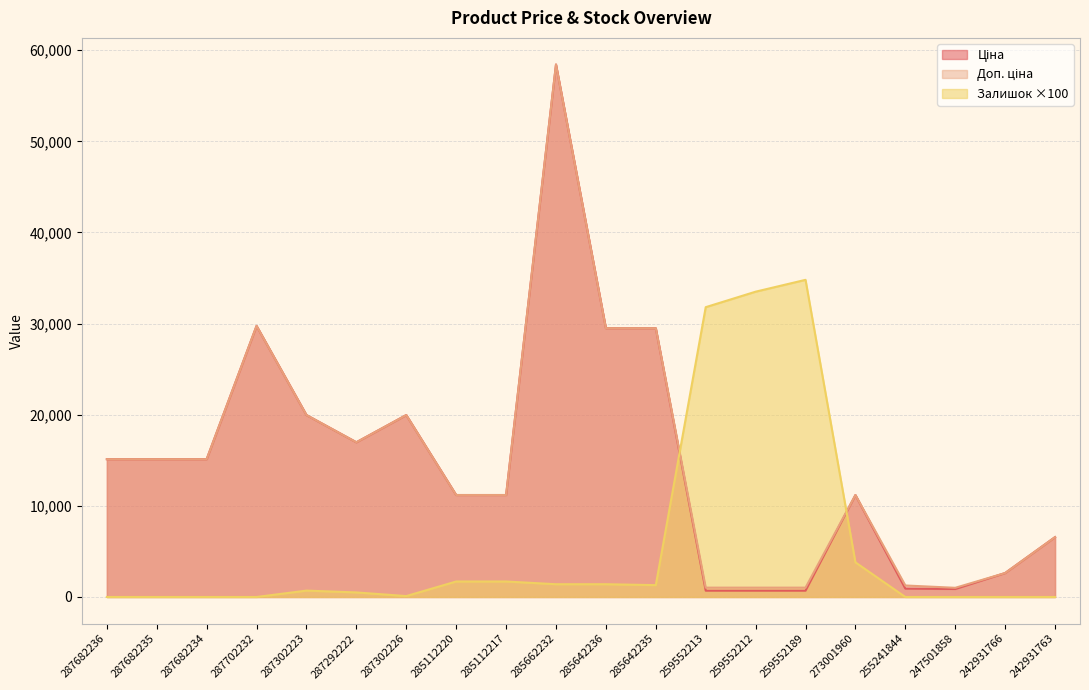

What position from the left is 287702232?

4